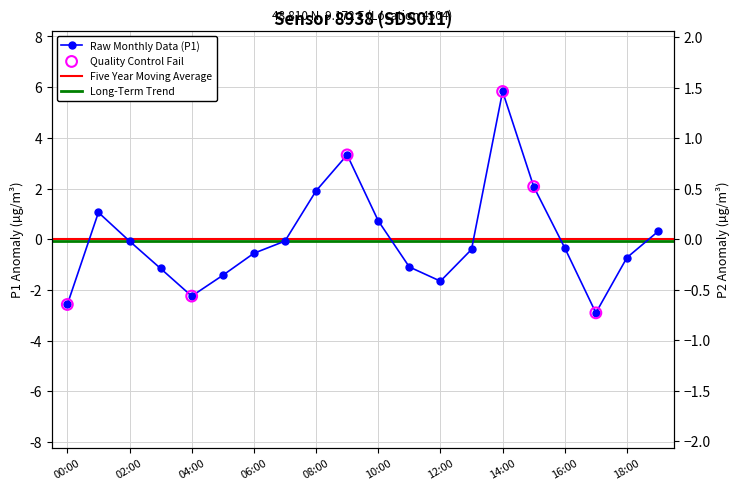

Which series reaches the minimum Y coordinate?

P1